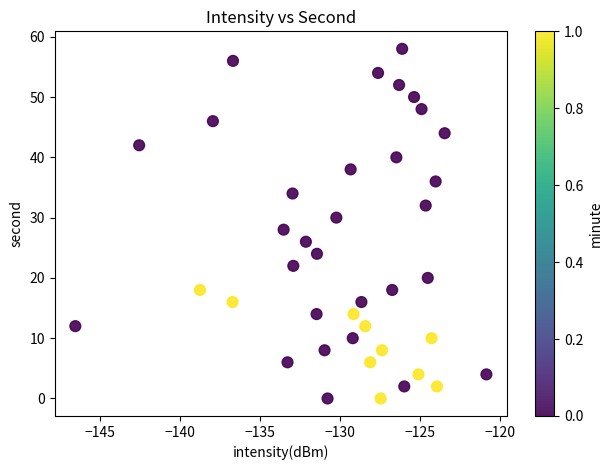

What is the range of Y values (max minus min)?

58